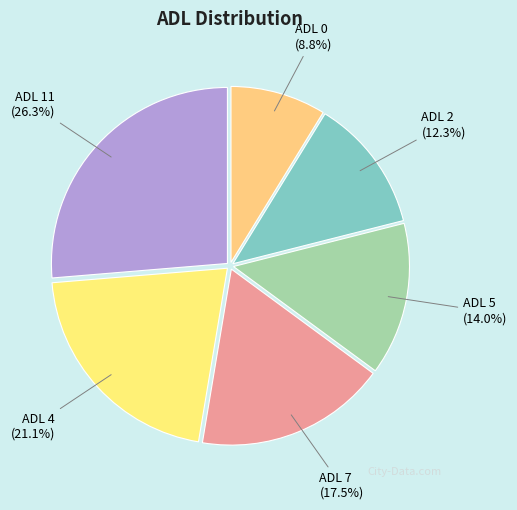

True or false: ADL 0 accounts for 19% of the total.

False